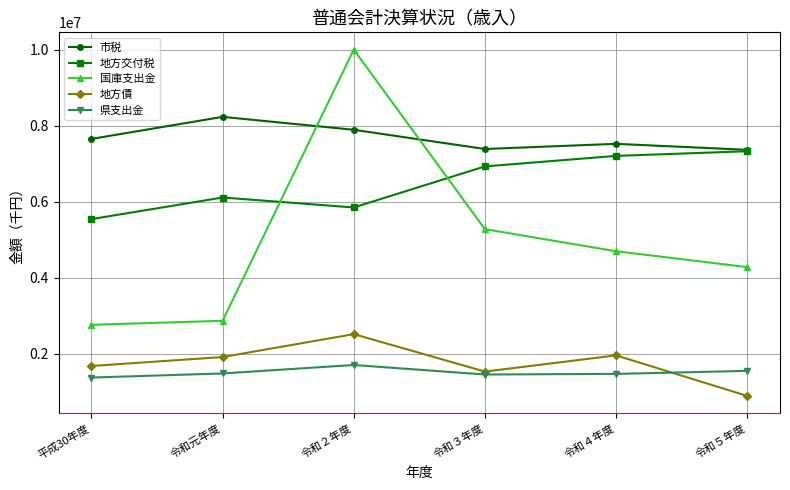

The 県支出金 series shows 756556 at 令和５年度. True or false?

False